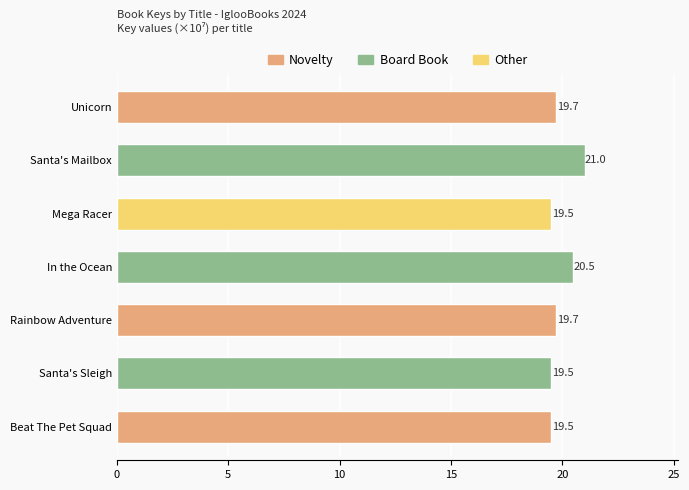

Which label corresponds to the largest value in the chart?

Santa's Mailbox